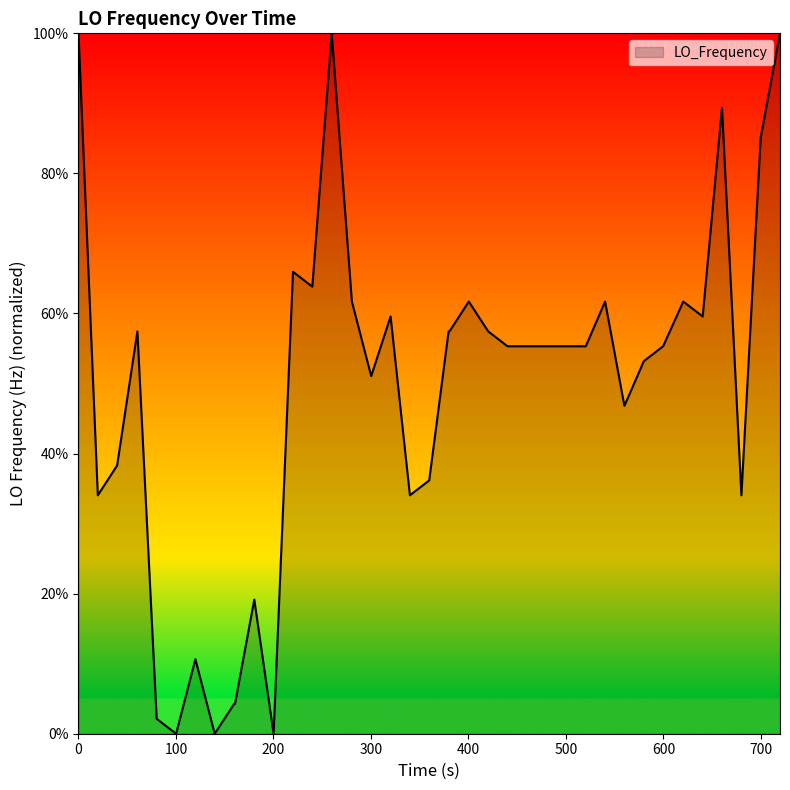

How many lines are shown in the chart?

1